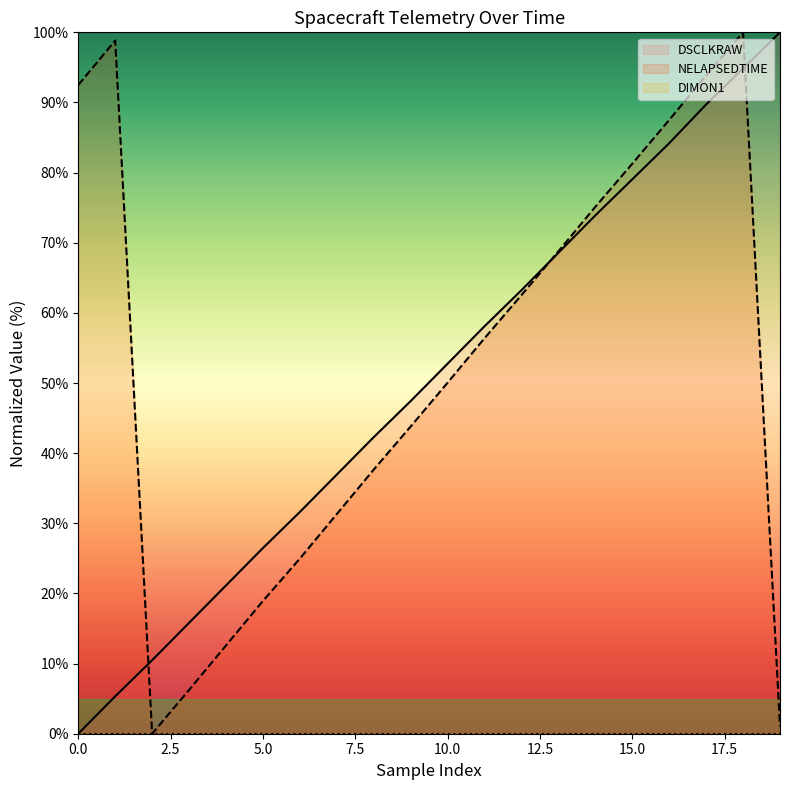

At how many categories does at least one series exceed 86?

6